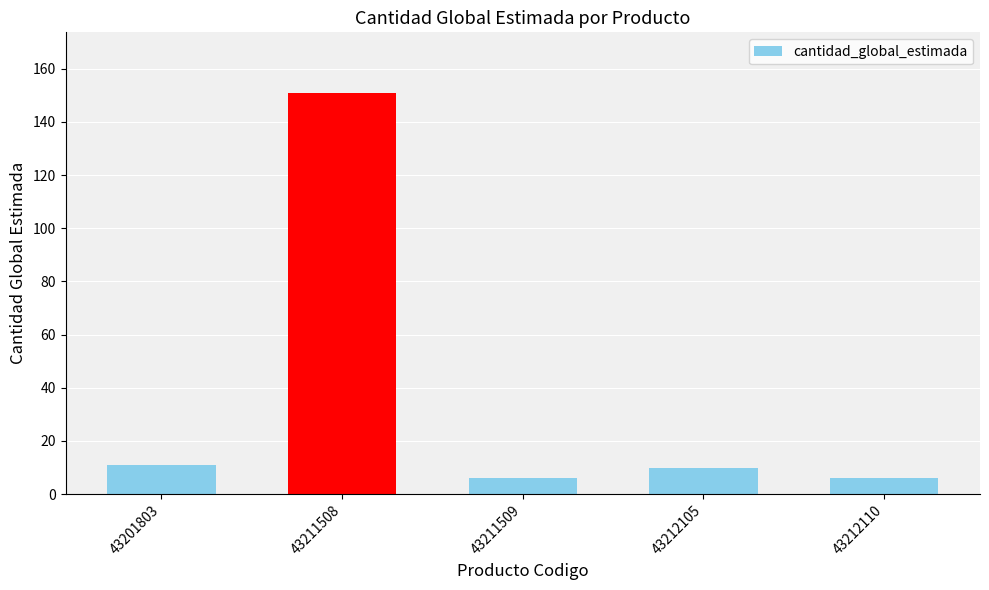

What is the difference between the maximum and minimum values?

145